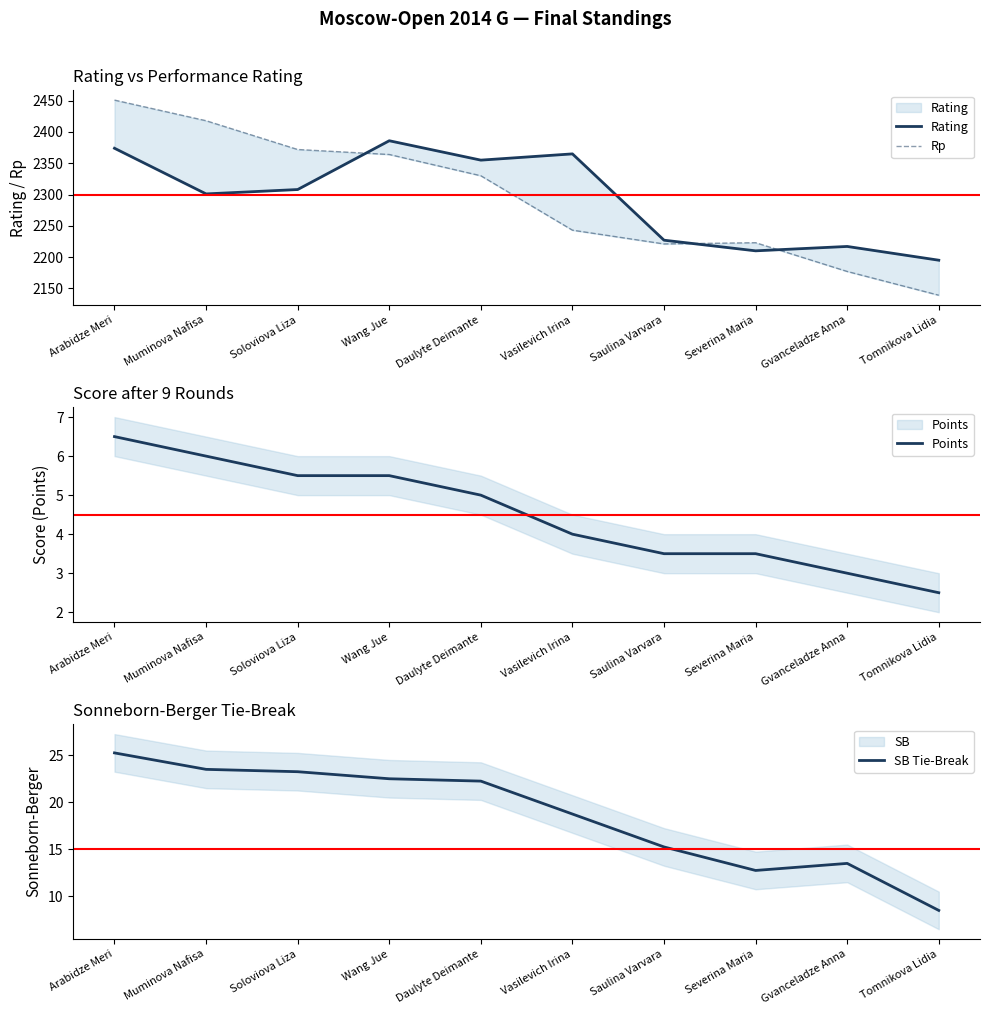

True or false: SB Tie-Break has a value of 9.1 at Daulyte Deimante.

False